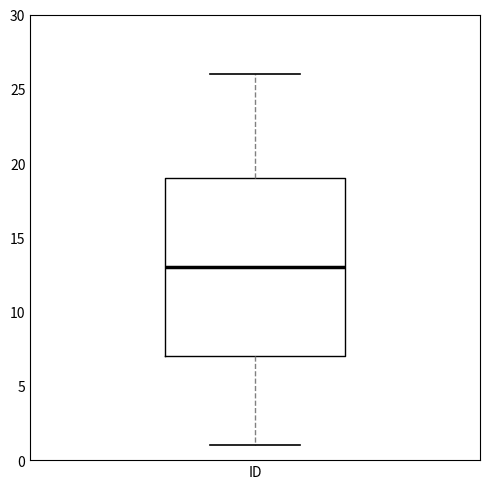

Read this box plot against the y-axis: the position of the median line, the range covered by the box, and the ends of both whiskers. The values are not printed on the chart, so give them approximately, as read against the axis.

median 13, box 7 to 19, whiskers 1 to 26